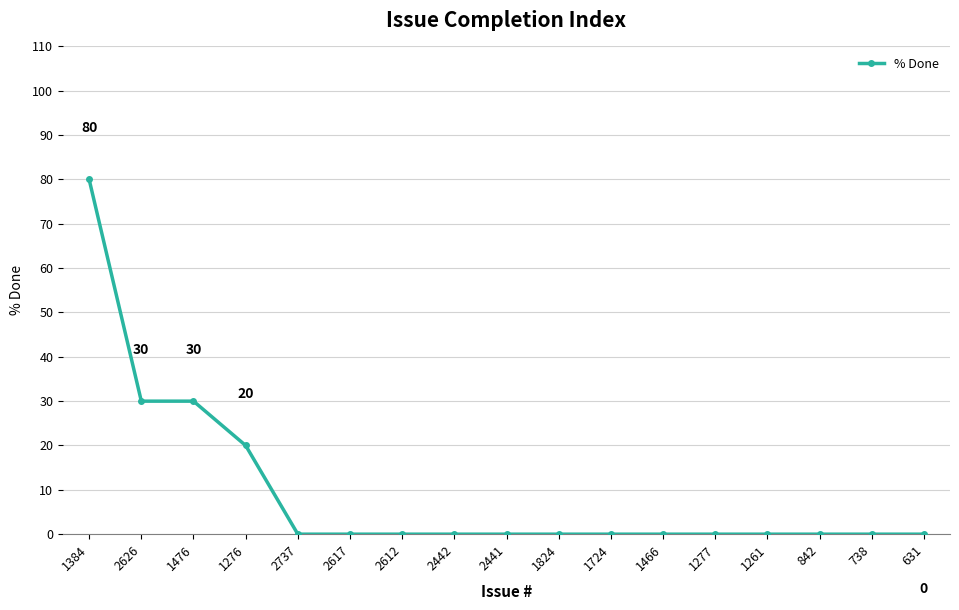

Is this an area chart (filled region under the line)?

No